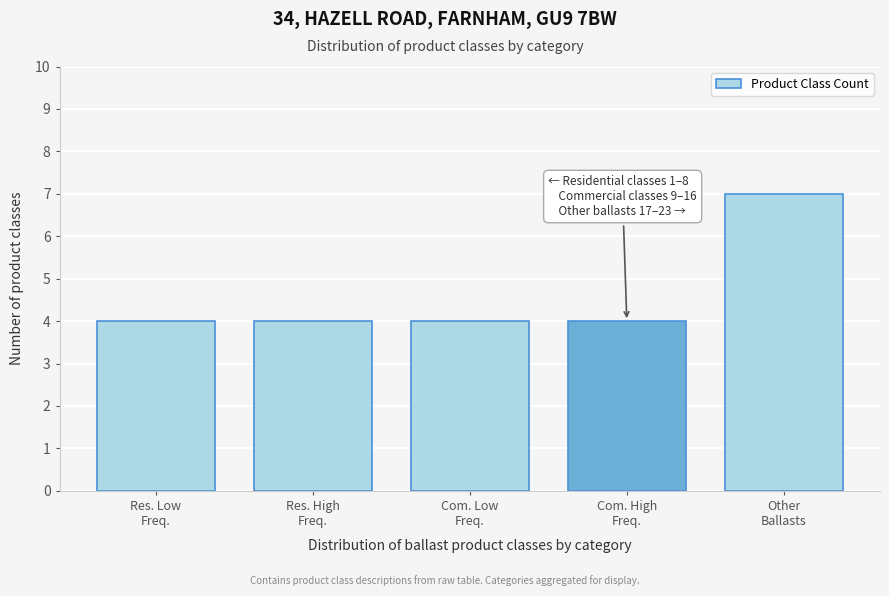

Reading left to right, extract all data points from this chart.

4	4	4	4	7